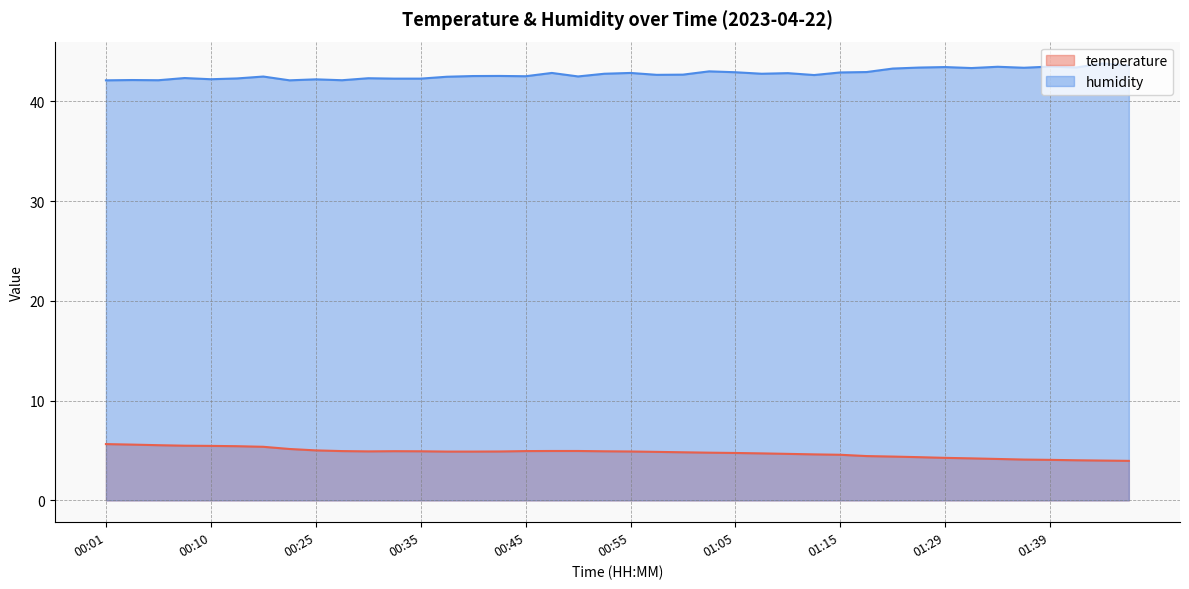

Does the chart display data point markers on the line(s)?

No